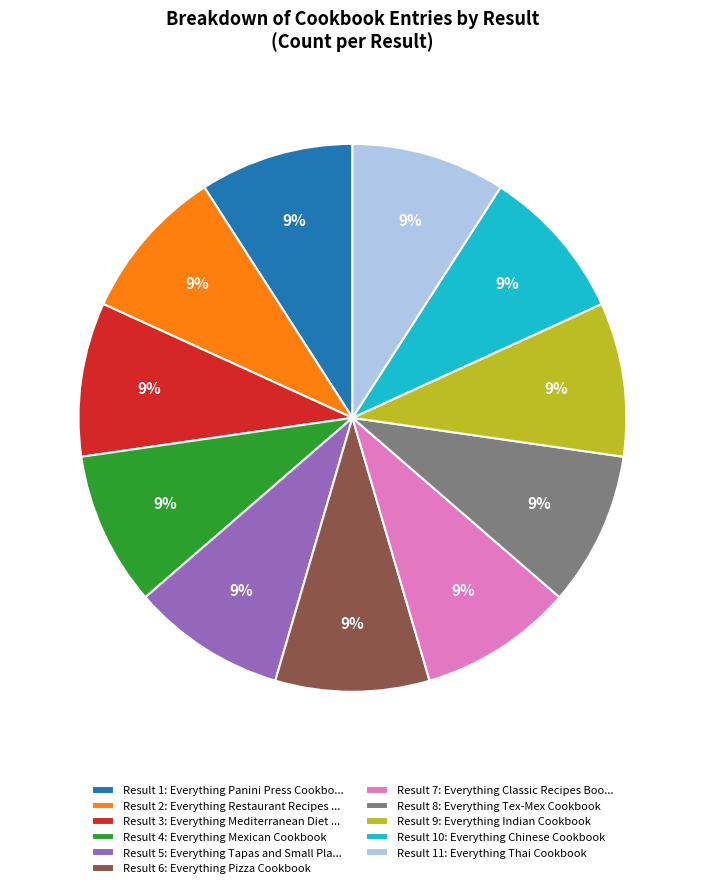

Count the number of slices in the pie.

11